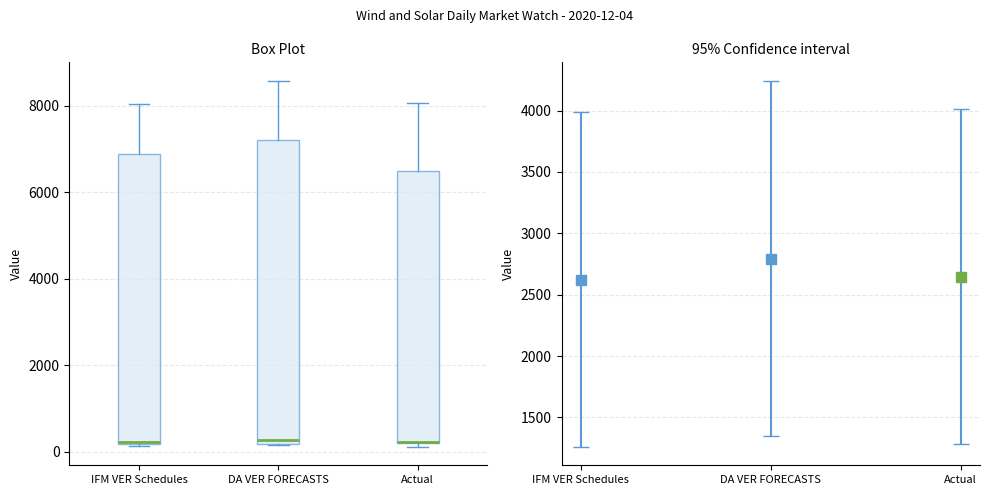

Comparing the boxes themselves (not the whiskers), which one is the tallest?

DA VER FORECASTS